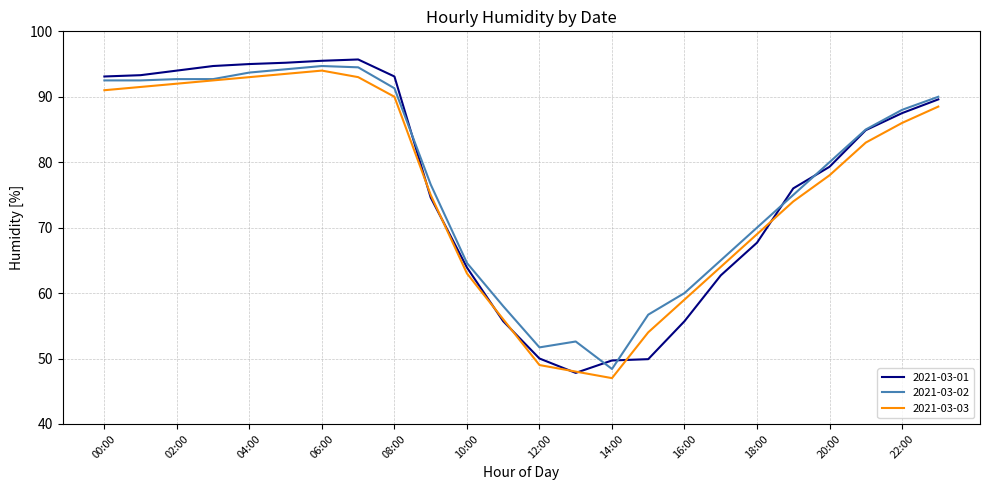

What is the smallest value displayed?

47.0